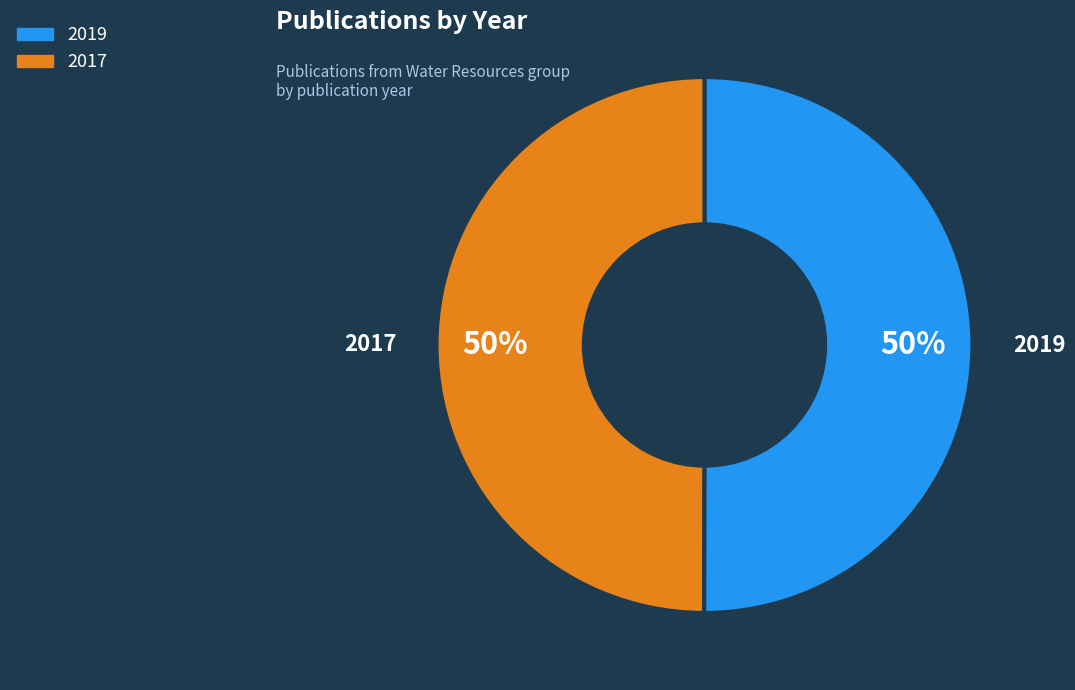

Is the sum of 2017 and 2019 greater than half?

Yes